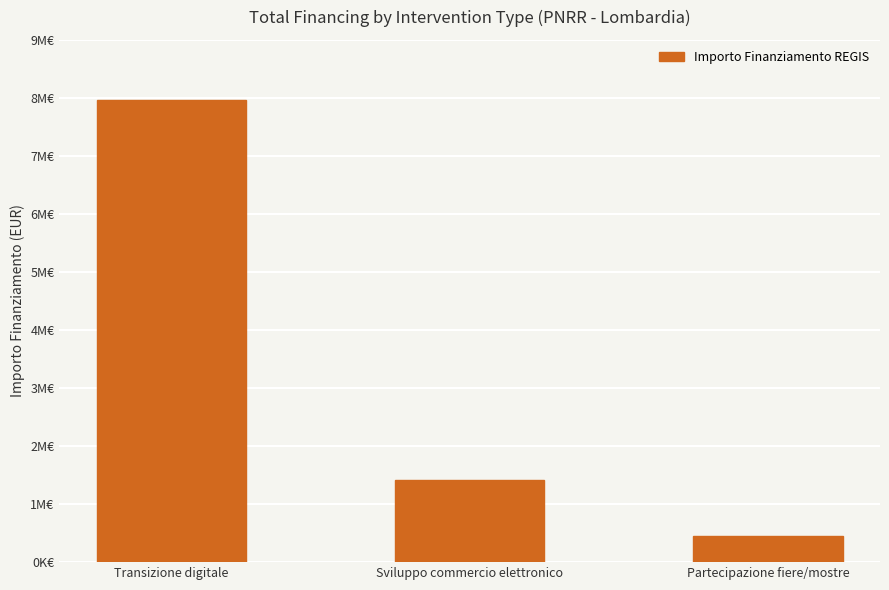

Count the values in the range 450000 to 7964800.

3